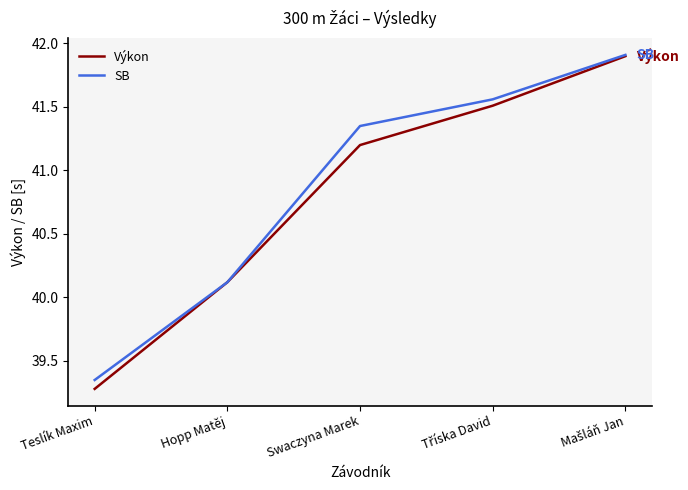

Rank the series at Swaczyna Marek from highest to lowest value.

SB, Výkon